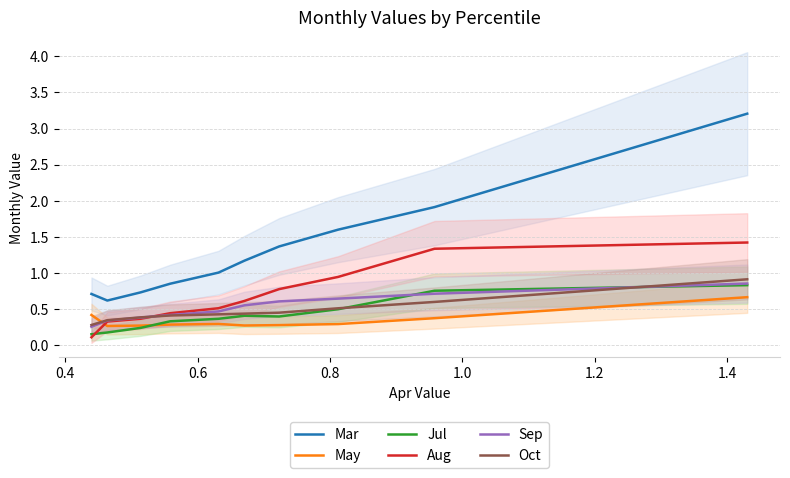

True or false: Mar and Sep cross at least once.

False